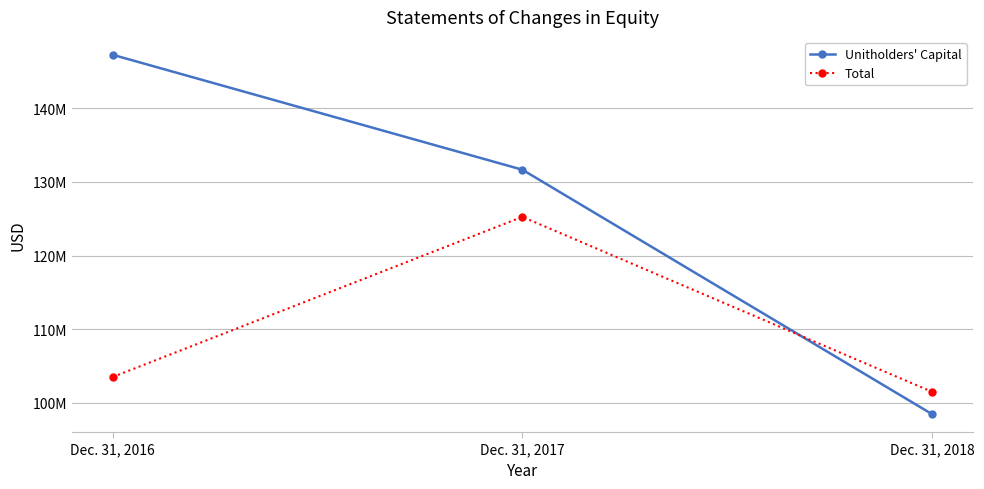

List the labels in order of Unitholders' Capital value, largest first.

Dec. 31, 2016, Dec. 31, 2017, Dec. 31, 2018